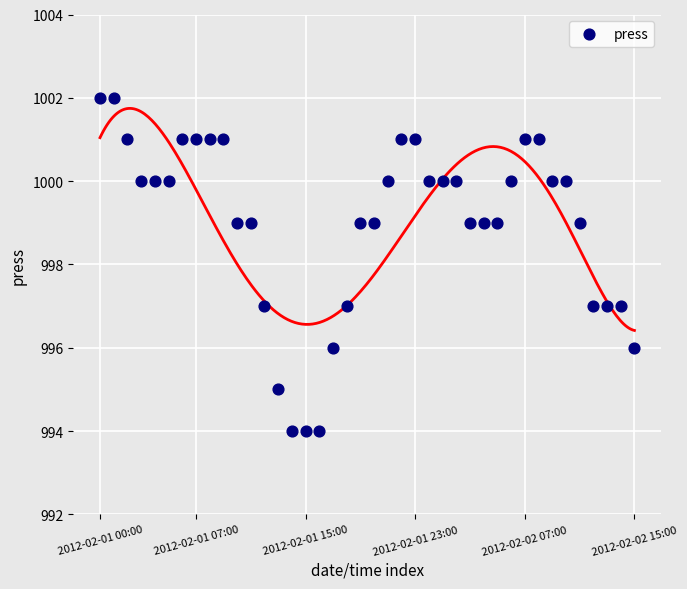

What is the range of Y values (max minus min)?

8